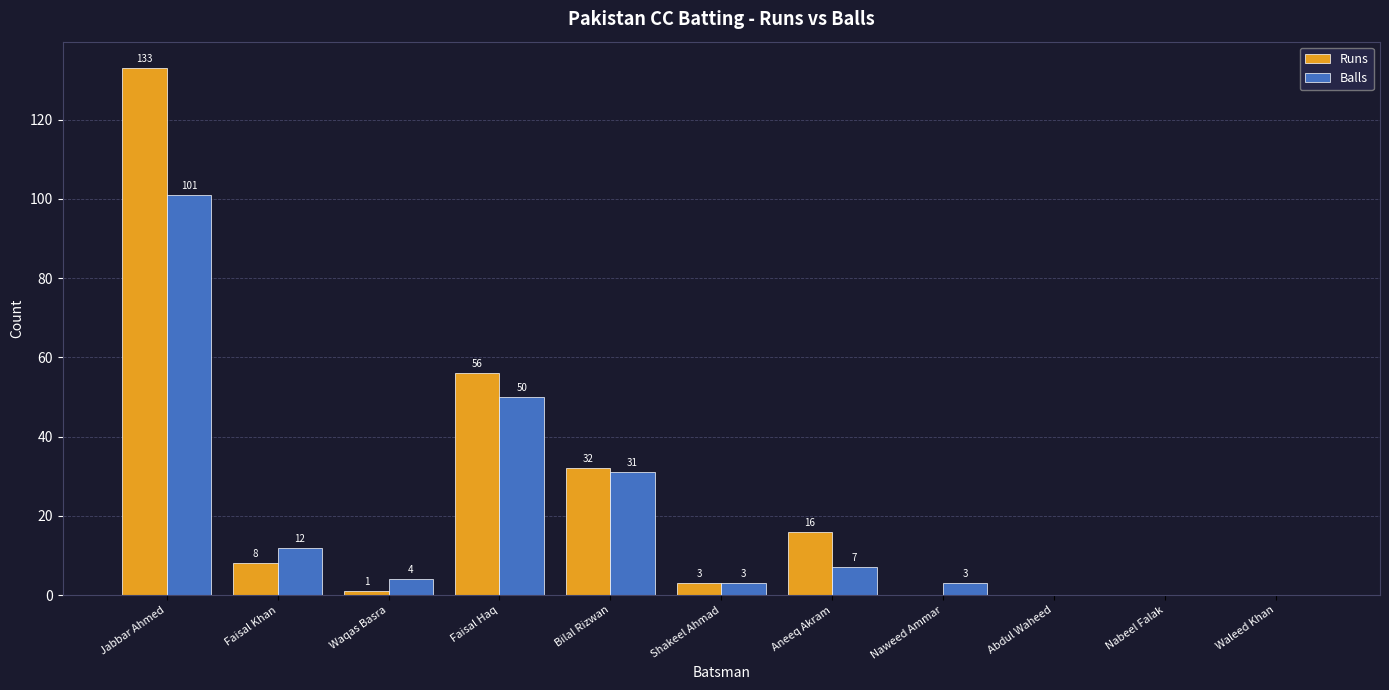

Between Bilal Rizwan and Waleed Khan, which series saw the biggest shift?

Runs